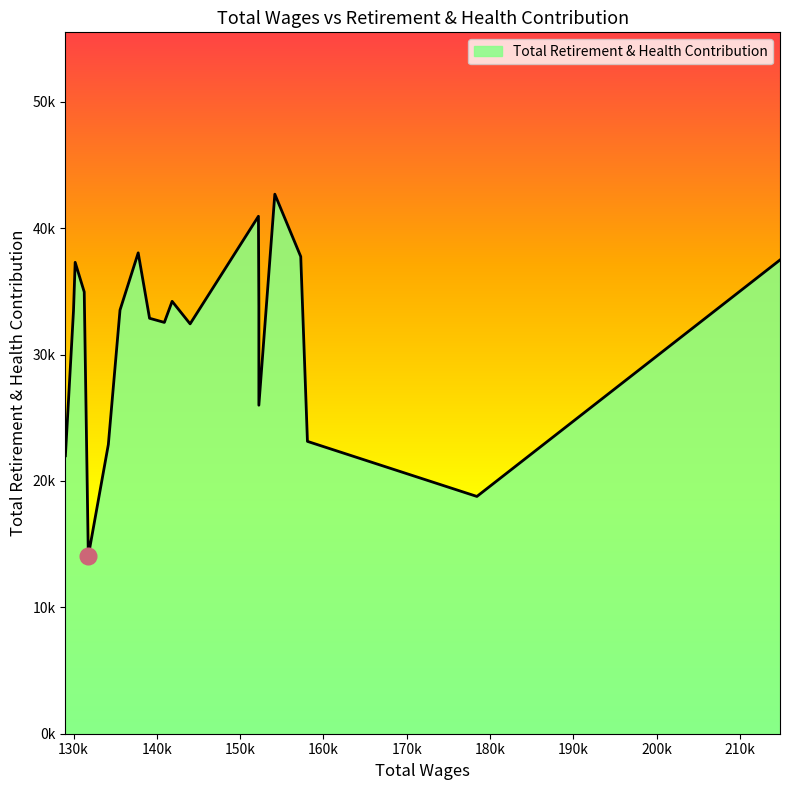

True or false: the data shows 55311 at 129997.0.

False